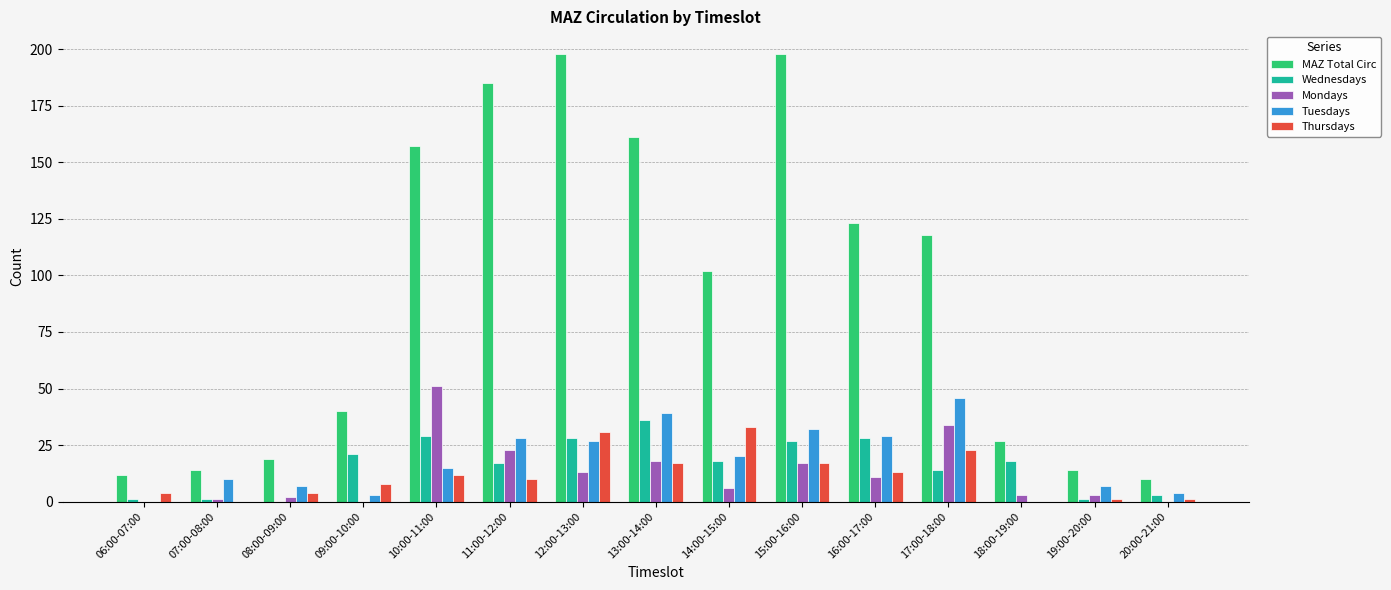

At which label does Wednesdays first exceed 18?

09:00-10:00